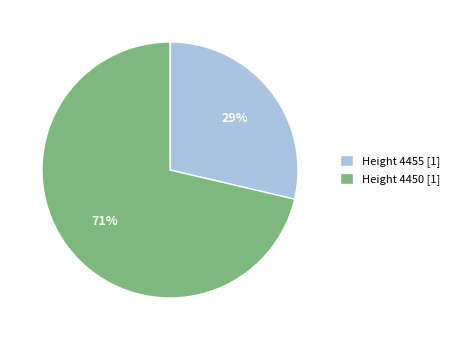

Is the sum of Height 4450 [1] and Height 4455 [1] greater than half?

Yes